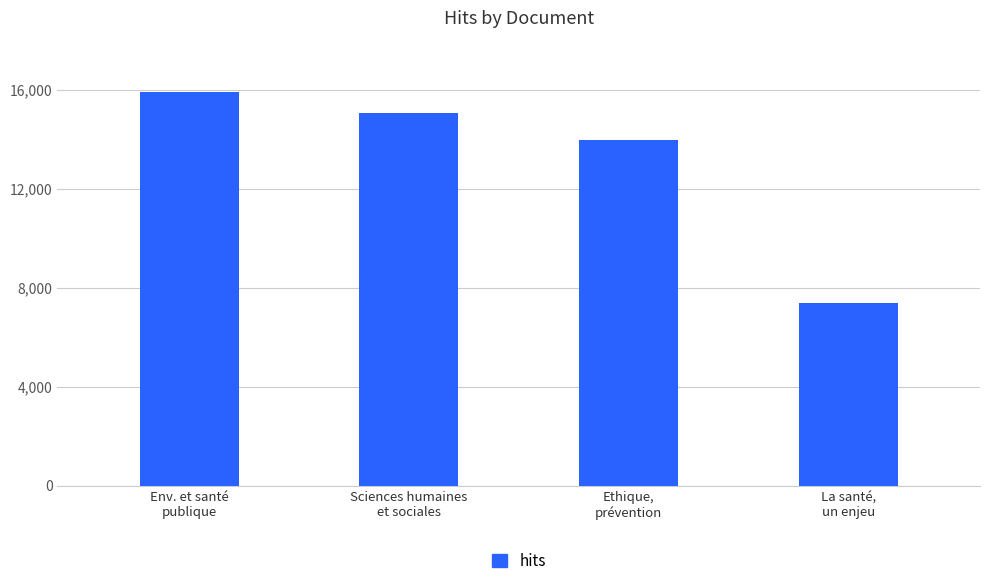

Approximately how many times larger is the value at Sciences humaines
et sociales compared to La santé,
un enjeu?

2.0